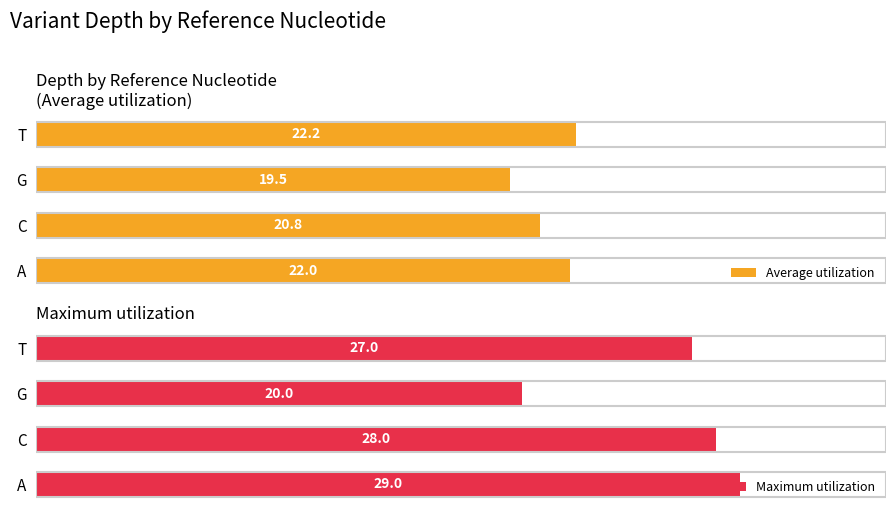

What is the value of the Average utilization bar at the 2nd from the left?

20.8